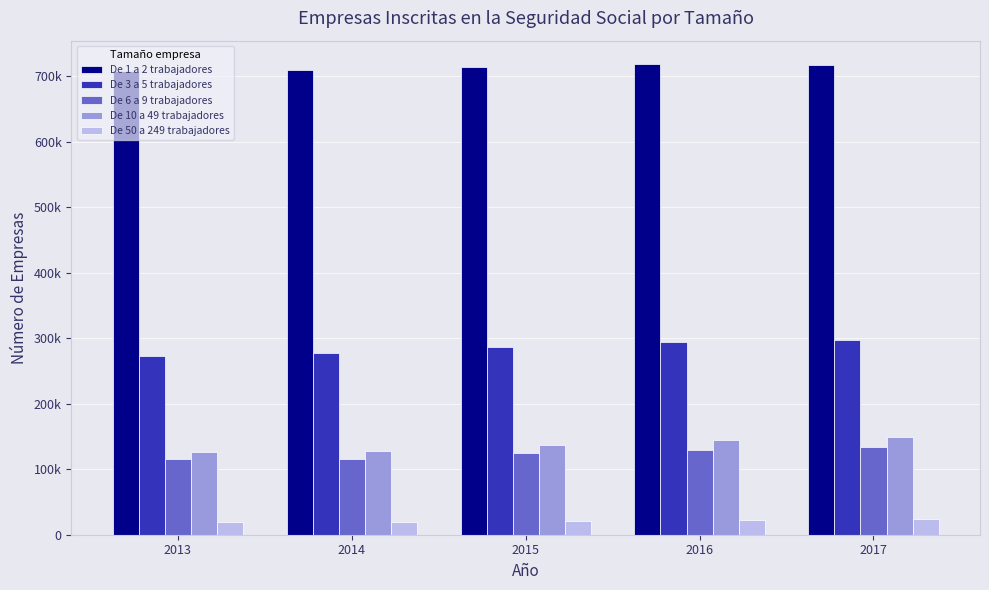

What is the total value across all series at 2014?

1251717